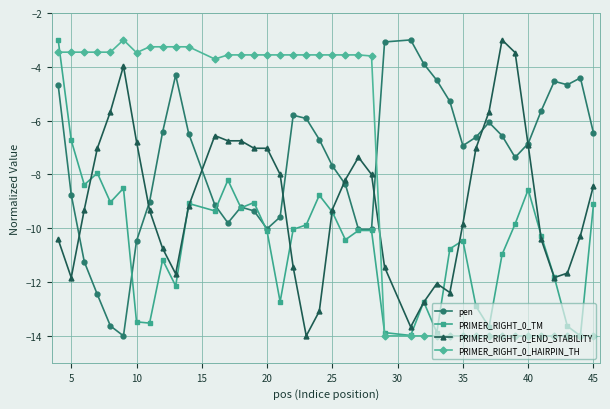

How many lines are shown in the chart?

4